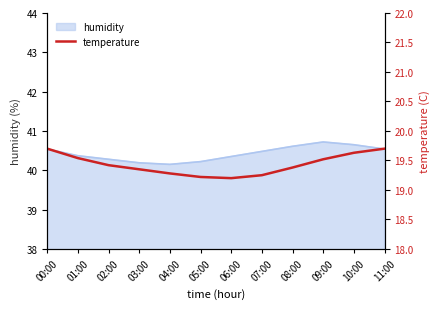

True or false: the data shows 19.5 at 09:00.

True